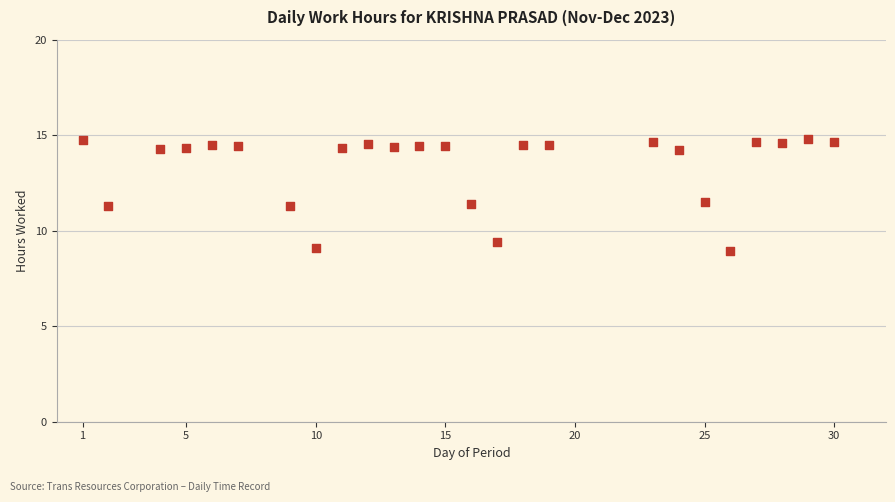

What is the range of X values (max minus min)?

29.0